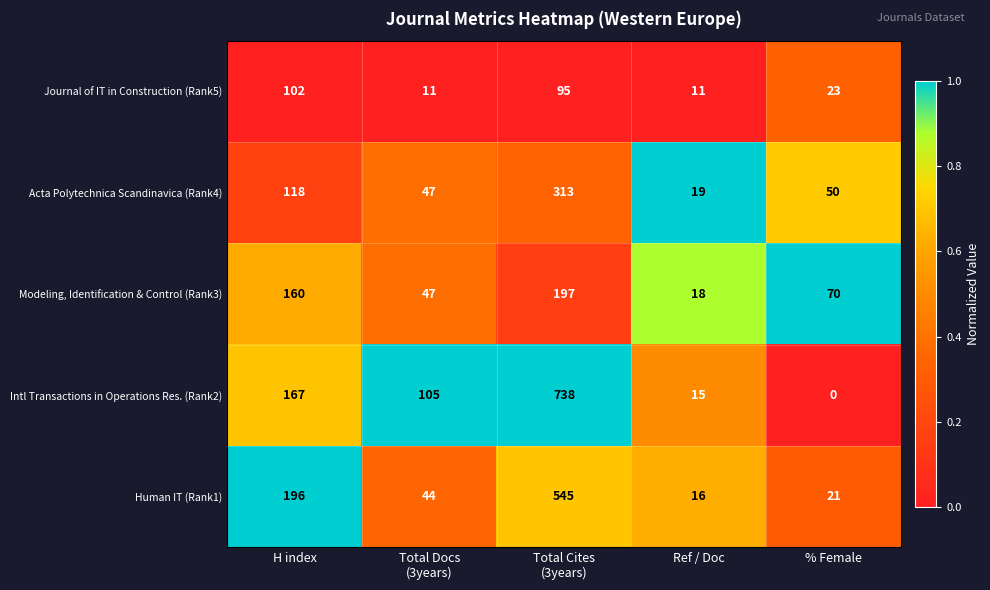

List the series in order of their peak value, highest first.

Intl Transactions in Operations Res. (Rank2), Human IT (Rank1), Acta Polytechnica Scandinavica (Rank4), Modeling, Identification & Control (Rank3), Journal of IT in Construction (Rank5)